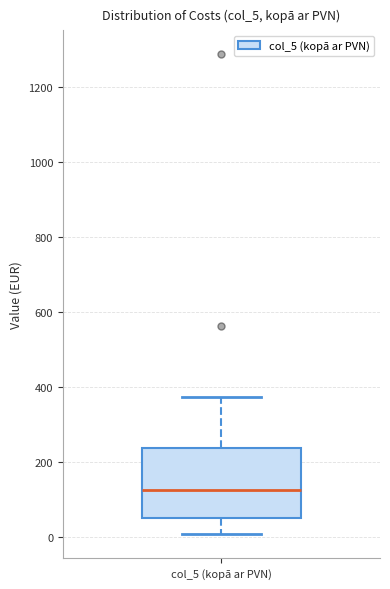

Where does the lower whisker of the box for col_5 (kopā ar PVN) end on the y-axis? The values are not printed on the chart, so give them approximately, as read against the axis.

0